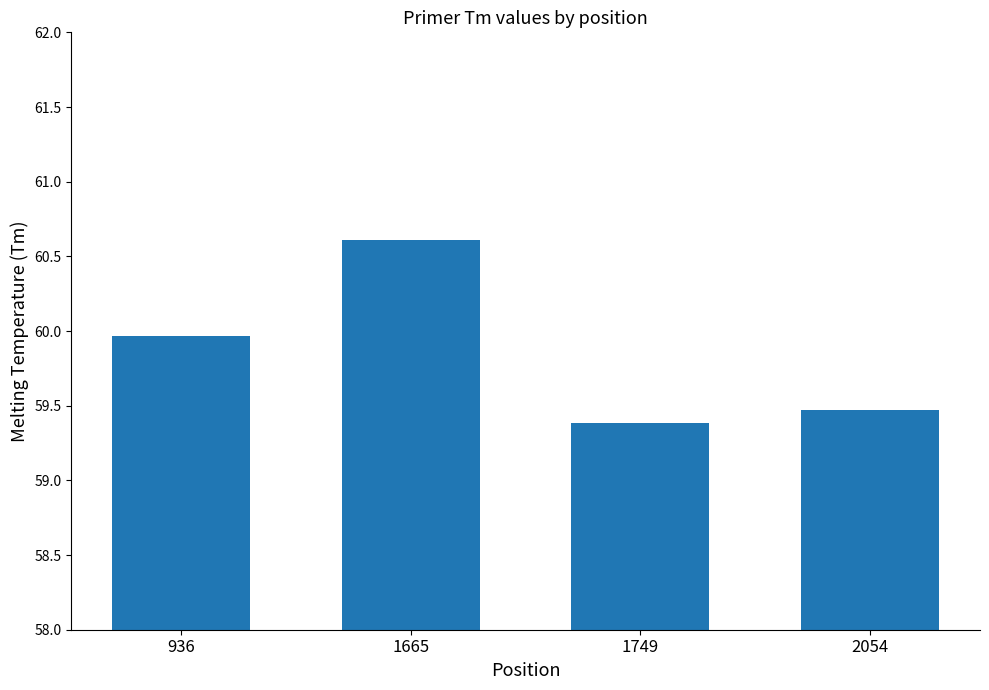

What is the value of the 3rd bar from the left?

59.4